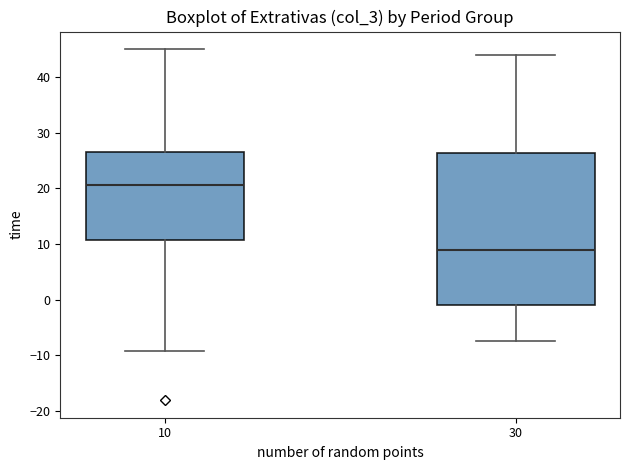

Which box is the tallest, from its lower edge to its upper edge?

30